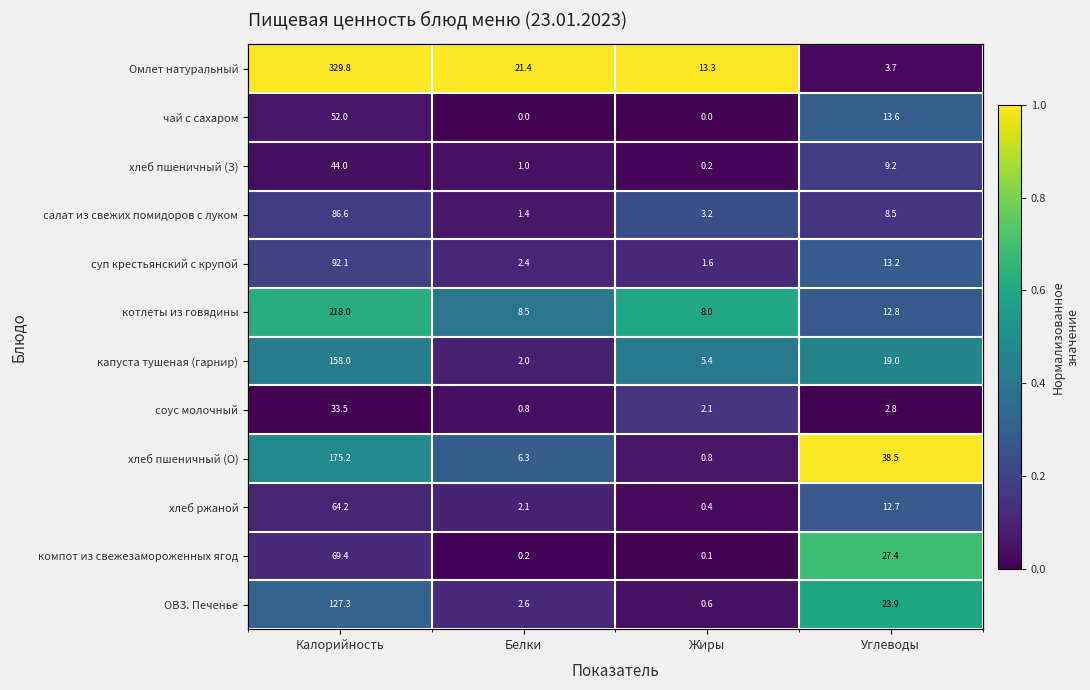

Between Жиры and Углеводы, which is larger?

Жиры